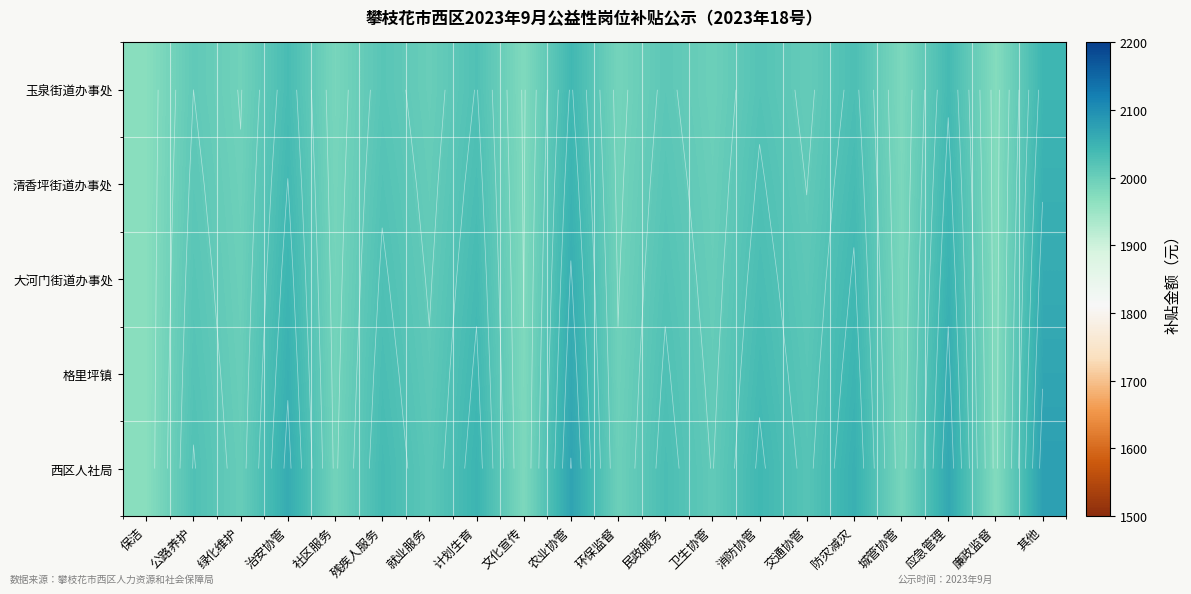

Where is 西区人社局 nearest to the value 2023?

交通协管